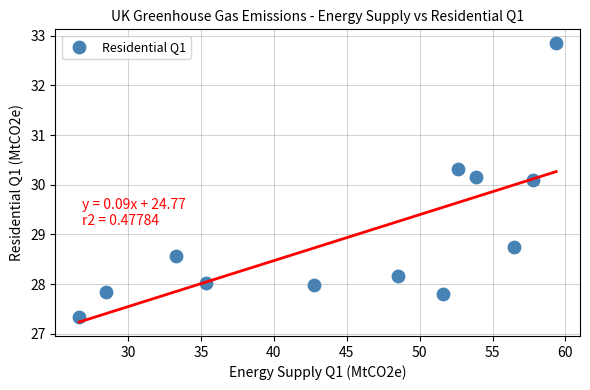

What is the average Y value?

29.0